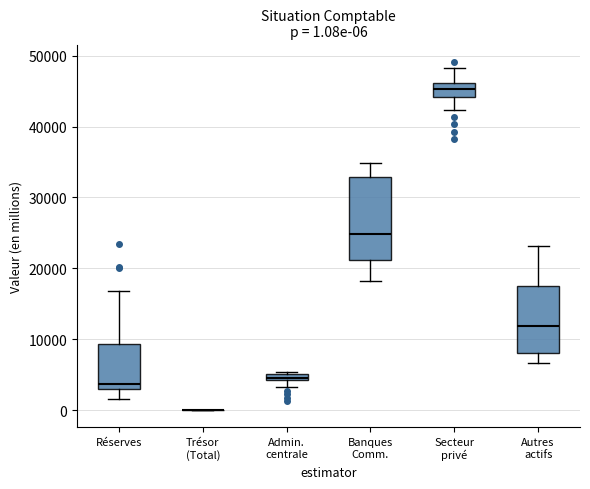

Comparing the boxes themselves (not the whiskers), which one is the tallest?

Banques Comm.